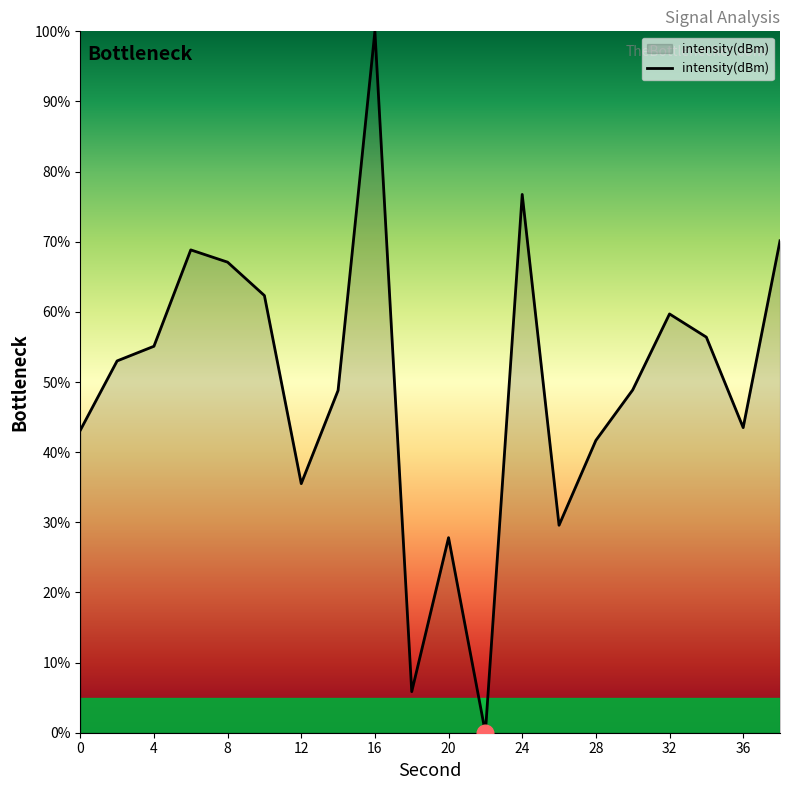

What is the difference between the maximum and minimum values?

100.0